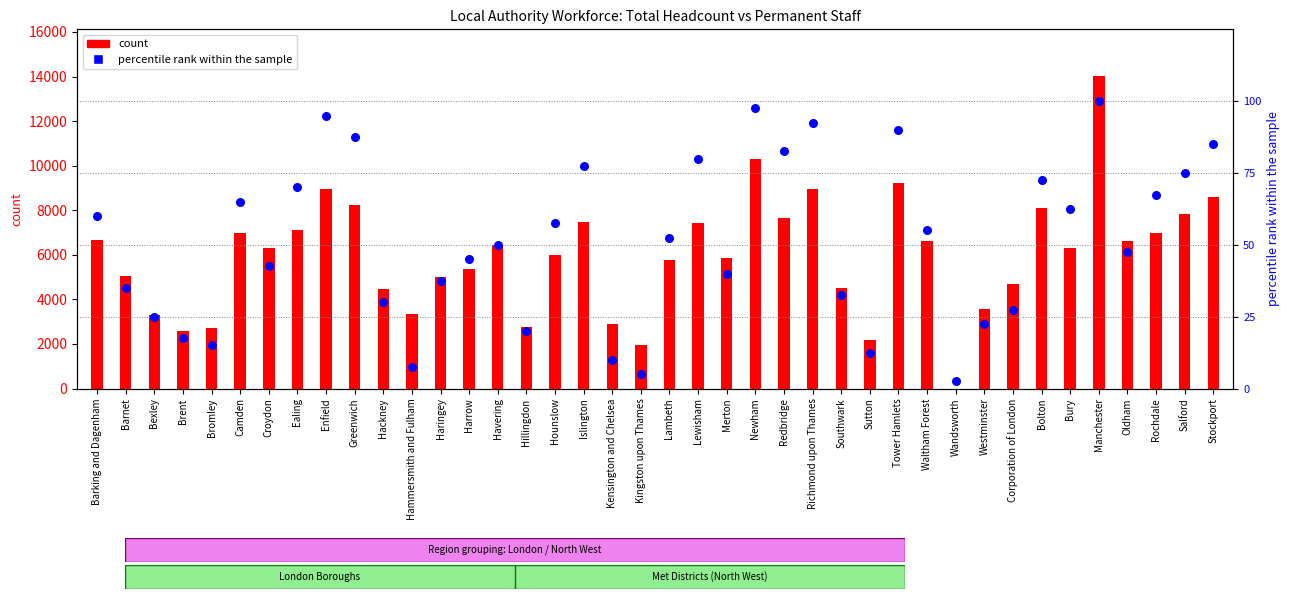

What are all the series names shown in the legend?

count, percentile rank within the sample